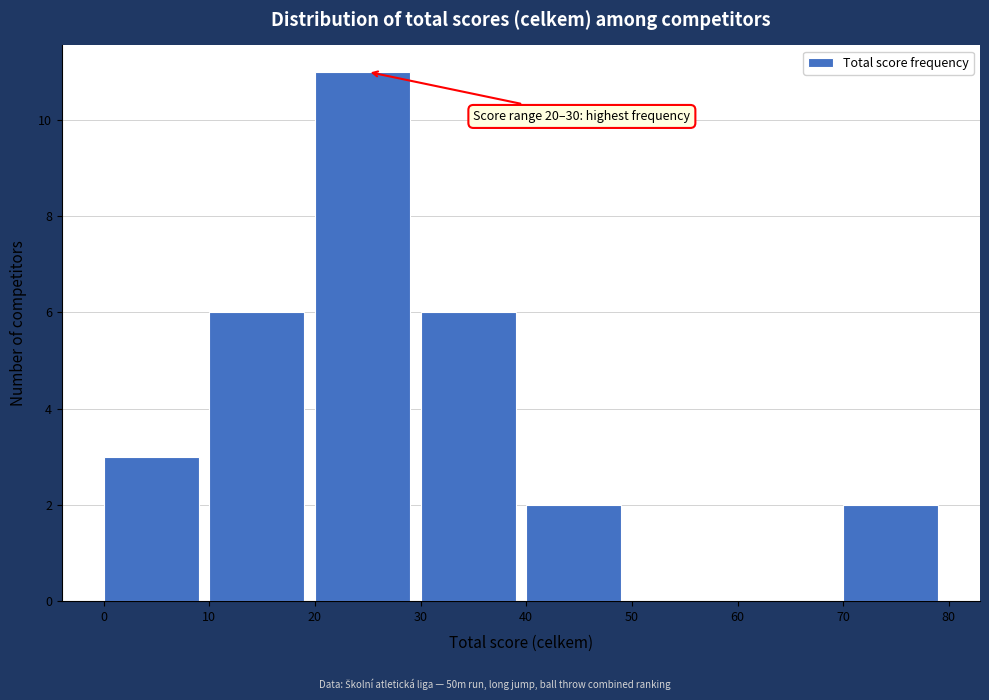

Which range on the x-axis has the tallest bar?

20 to 30